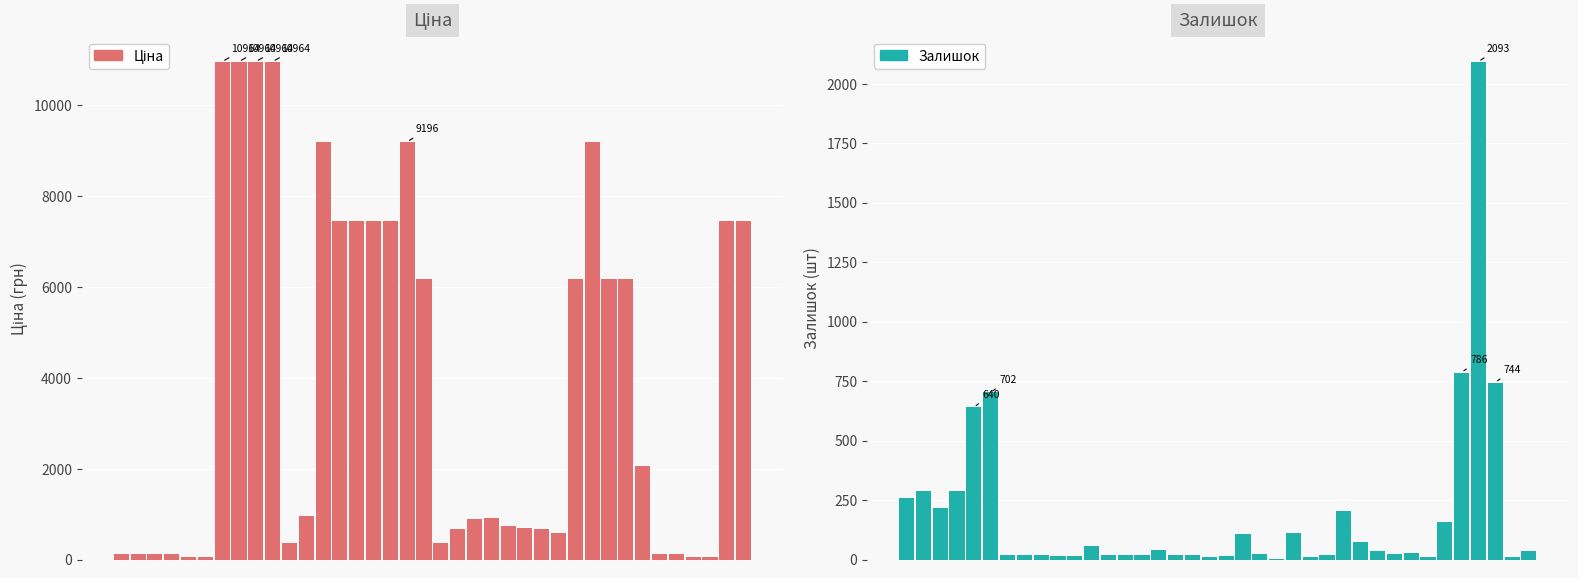

The Залишок series shows 7.2 at 16. True or false?

False